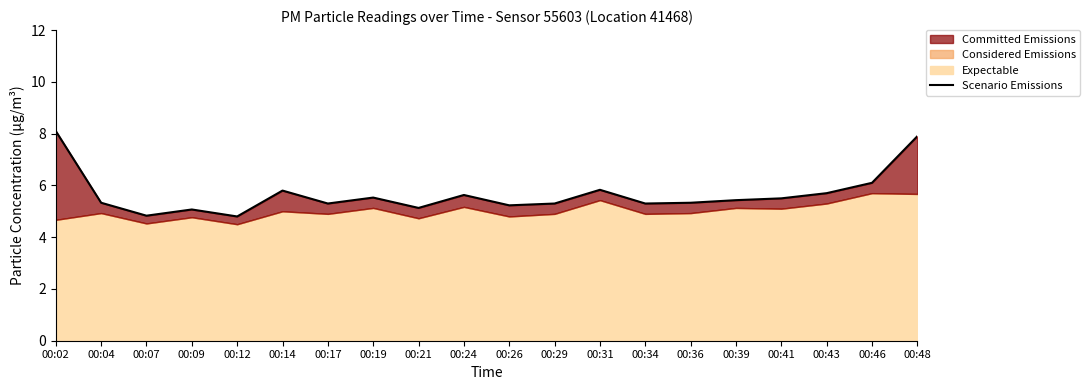

Which category has the highest value across all series?

00:02